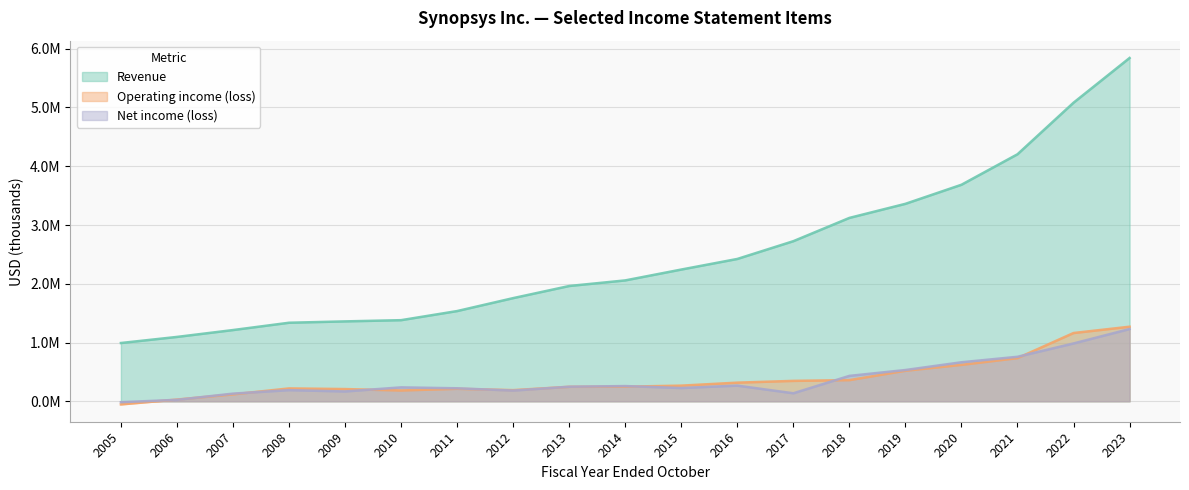

Which series changed the most between 2006 and 2007?

Revenue